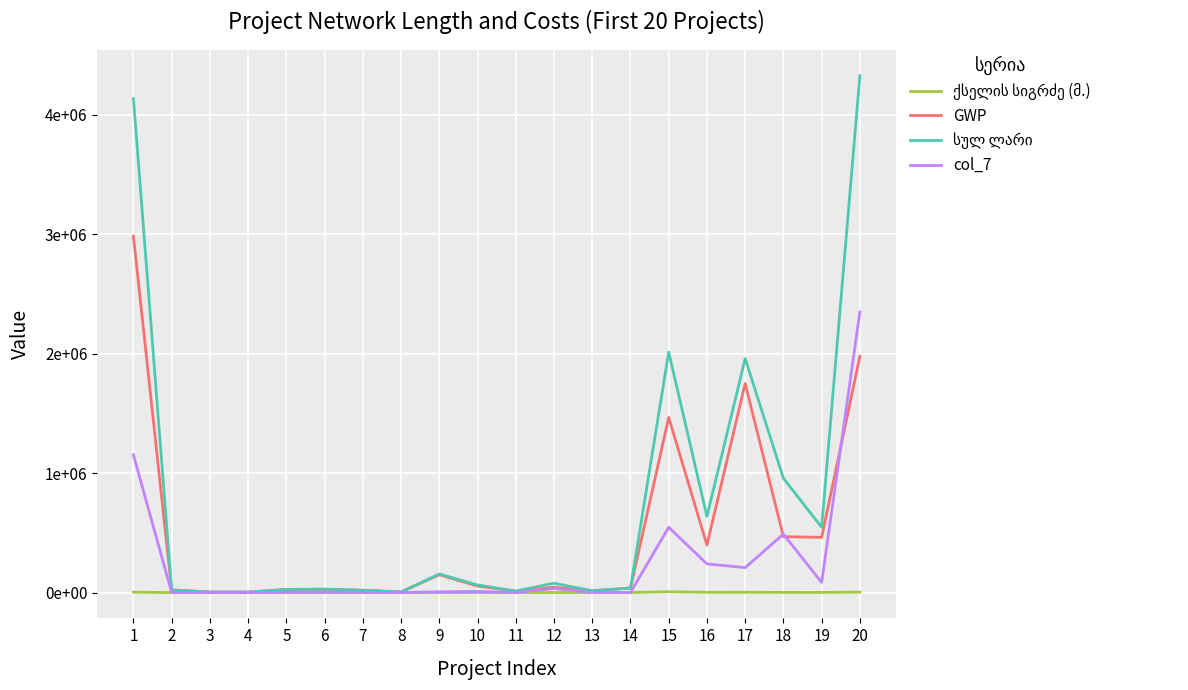

At which label is GWP closest to 1493156?

15